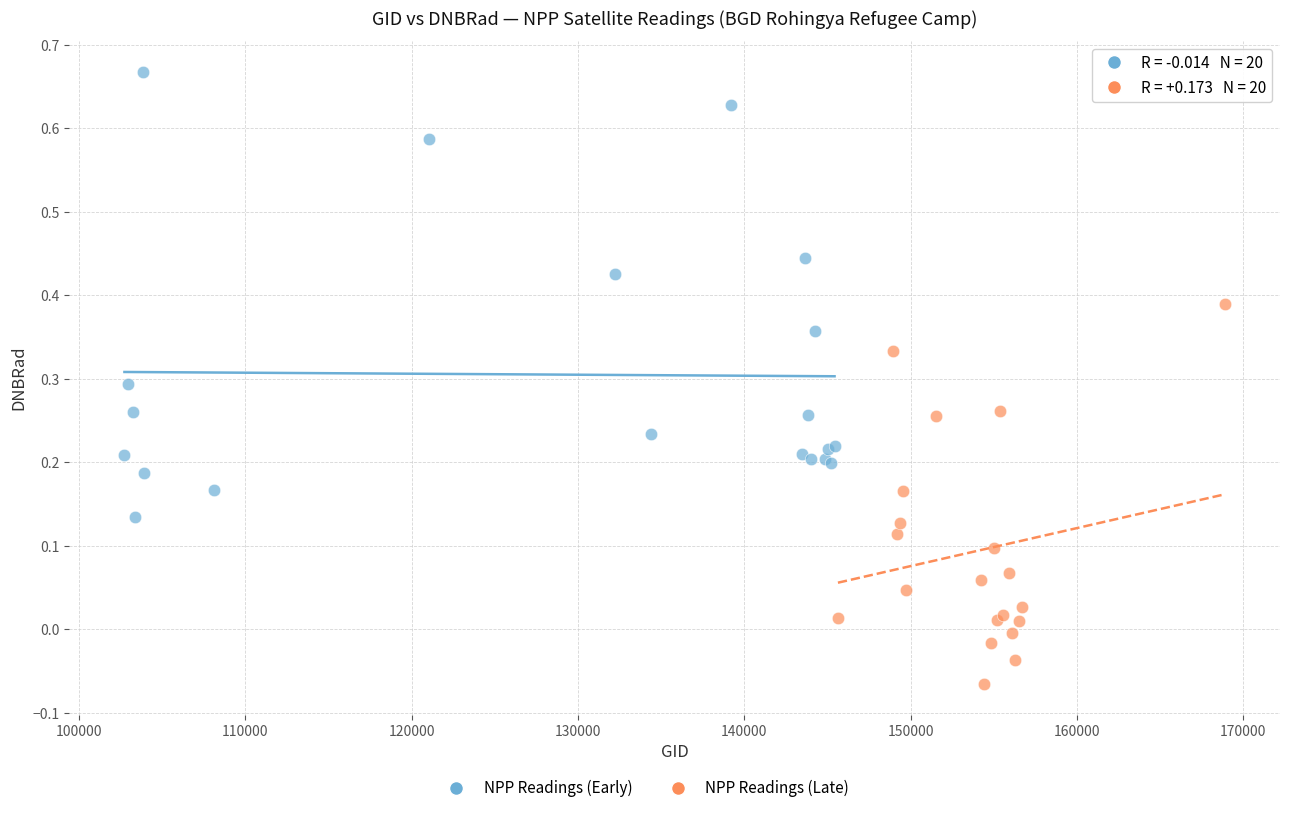

Which series has the largest Y range (max minus min)?

NPP Readings (Early)